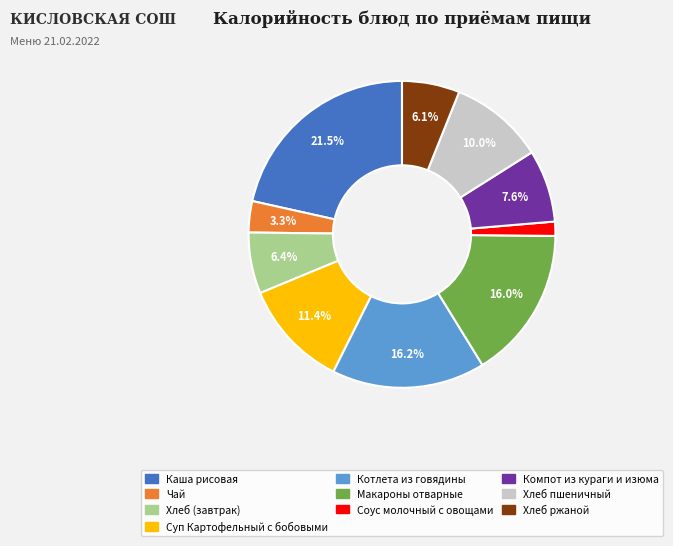

To the nearest percent, what is the average slice percentage?

10%